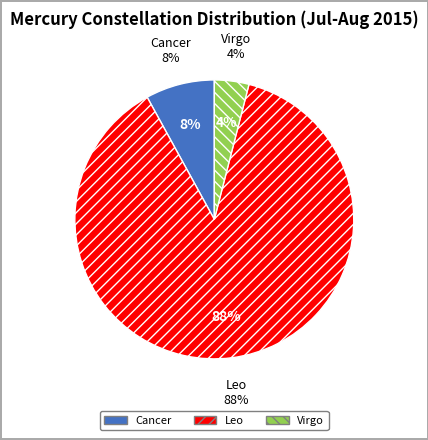

Rank the categories by value from highest to lowest.

Leo, Cancer, Virgo